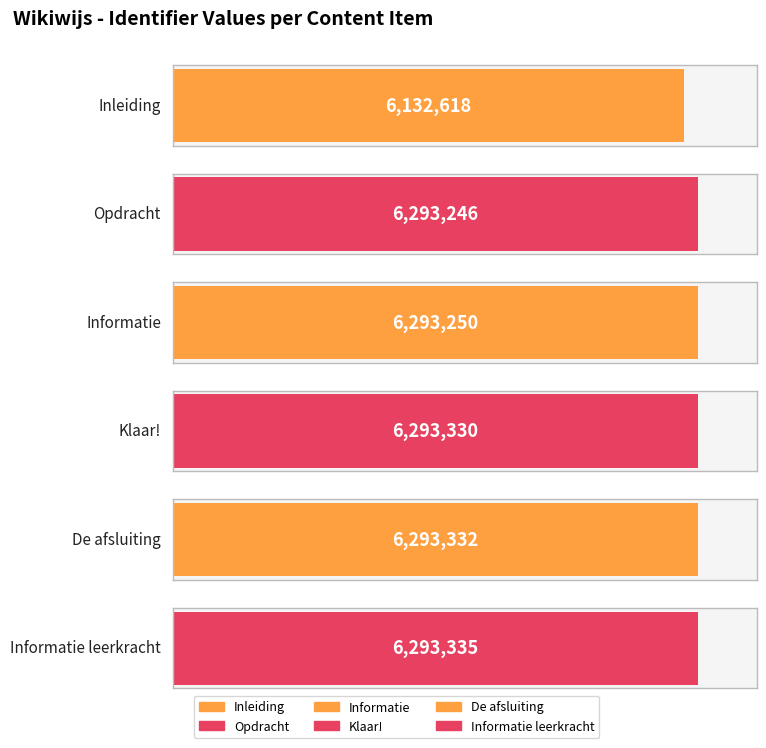

What is the maximum value shown in the chart?

6293335